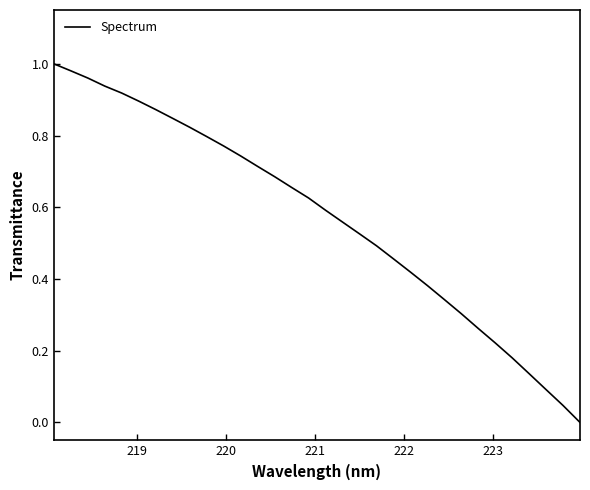

Reading left to right, transcribe all the data shown in this chart.

1.0	1.0	1.0	0.9	0.9	0.9	0.9	0.8	0.8	0.8	0.8	0.7	0.7	0.7	0.7	0.6	0.6	0.6	0.5	0.5	0.5	0.4	0.4	0.3	0.3	0.3	0.2	0.2	0.1	0.1	0.0	0.0